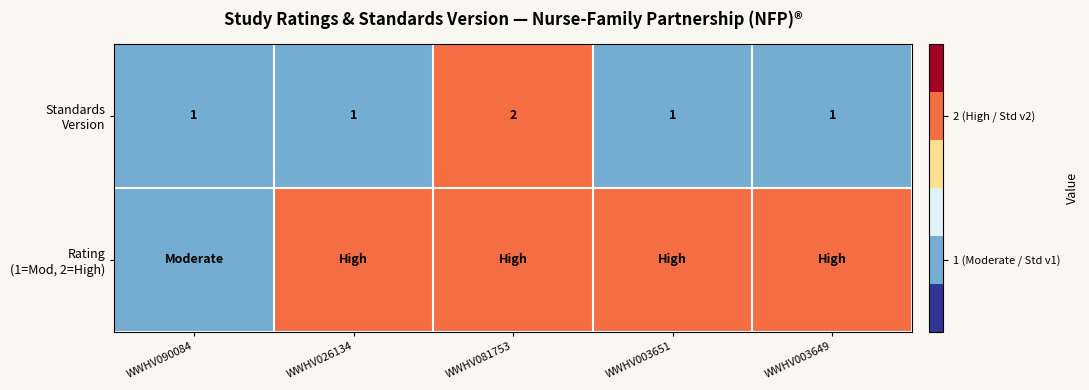

Is the value of Rating (1=Mod, 2=High) at WWHV090084 greater than the value of Standards Version at WWHV090084?

No